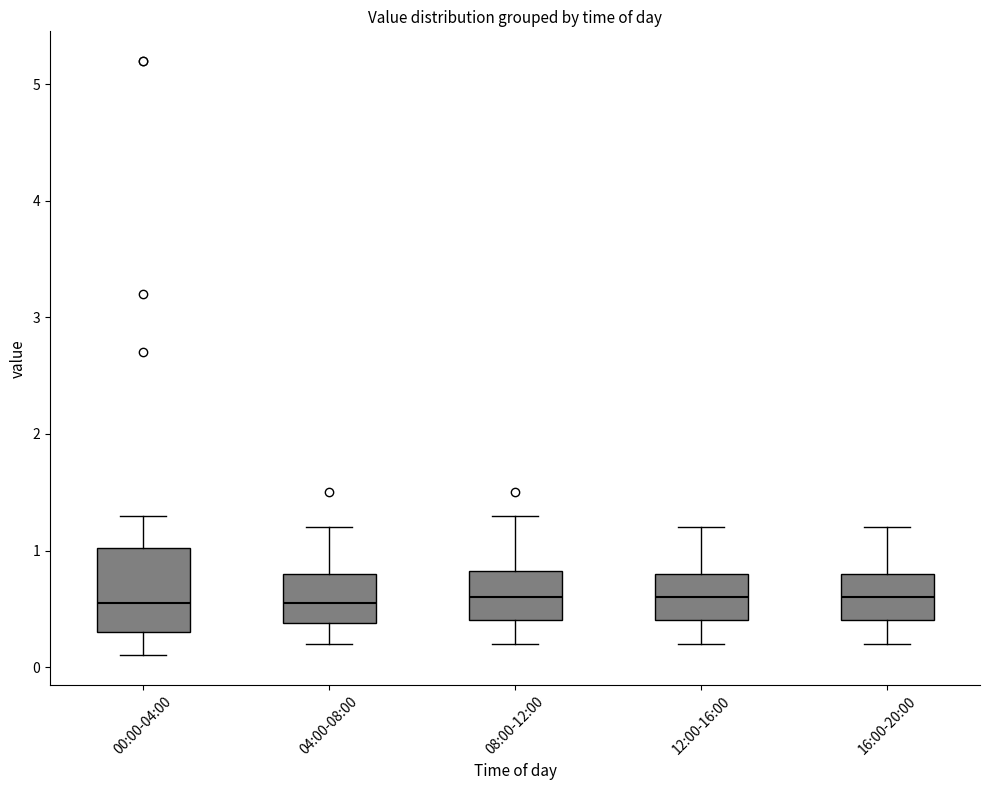

Reading left to right, read every box against the y-axis: the position of its median line, the range the box covers, and the ends of its whiskers. The values are not printed on the chart, so give them approximately, as read against the axis.

00:00-04:00: median 0.6, box 0.3 to 1.0, whiskers 0.1 to 1.3
04:00-08:00: median 0.6, box 0.4 to 0.8, whiskers 0.2 to 1.2
08:00-12:00: median 0.6, box 0.4 to 0.8, whiskers 0.2 to 1.3
12:00-16:00: median 0.6, box 0.4 to 0.8, whiskers 0.2 to 1.2
16:00-20:00: median 0.6, box 0.4 to 0.8, whiskers 0.2 to 1.2